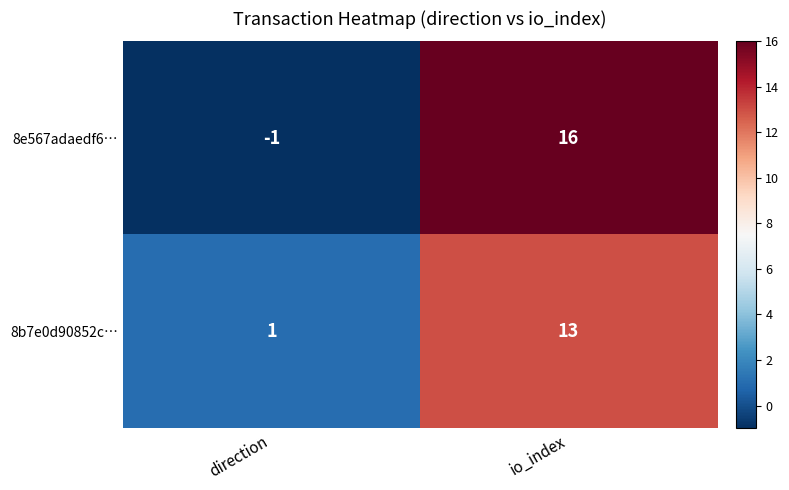

The 8e567adaedf6… series shows 16 at io_index. True or false?

True